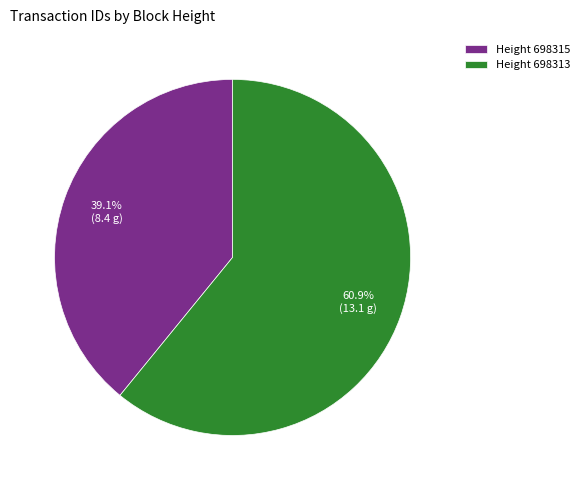

Which slice is the smallest?

Height 698315